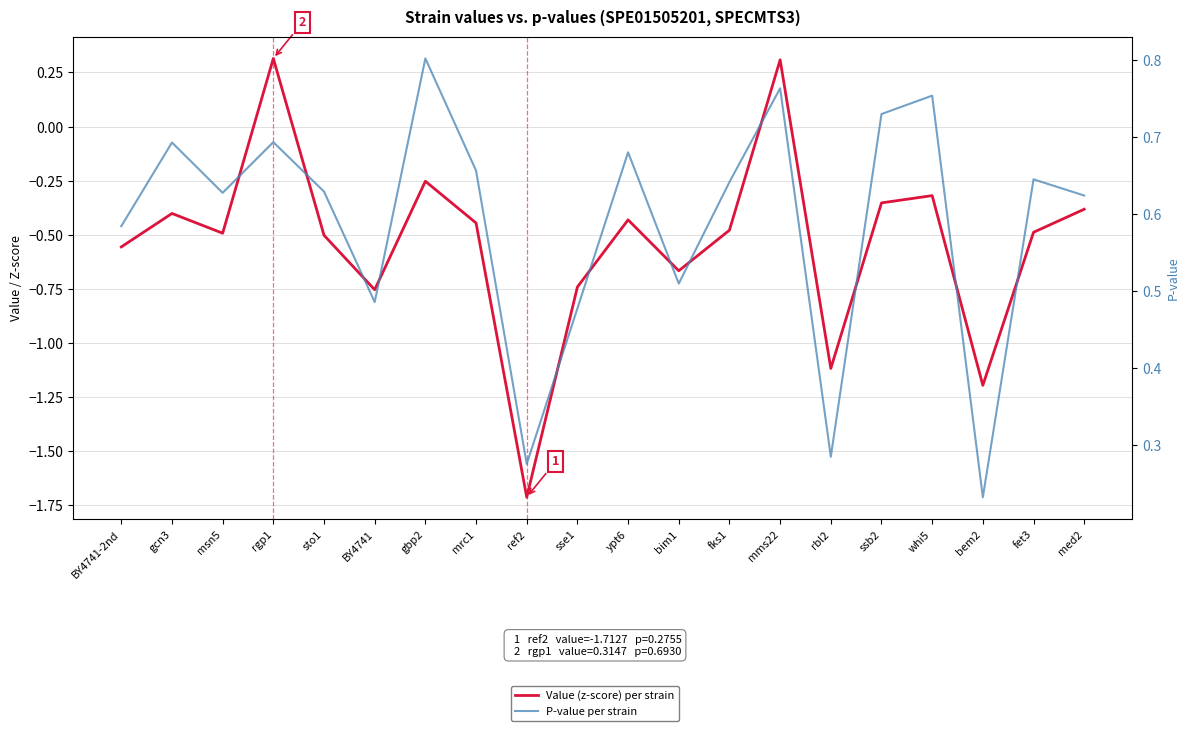

What is the label of the 10th point from the right?

ypt6